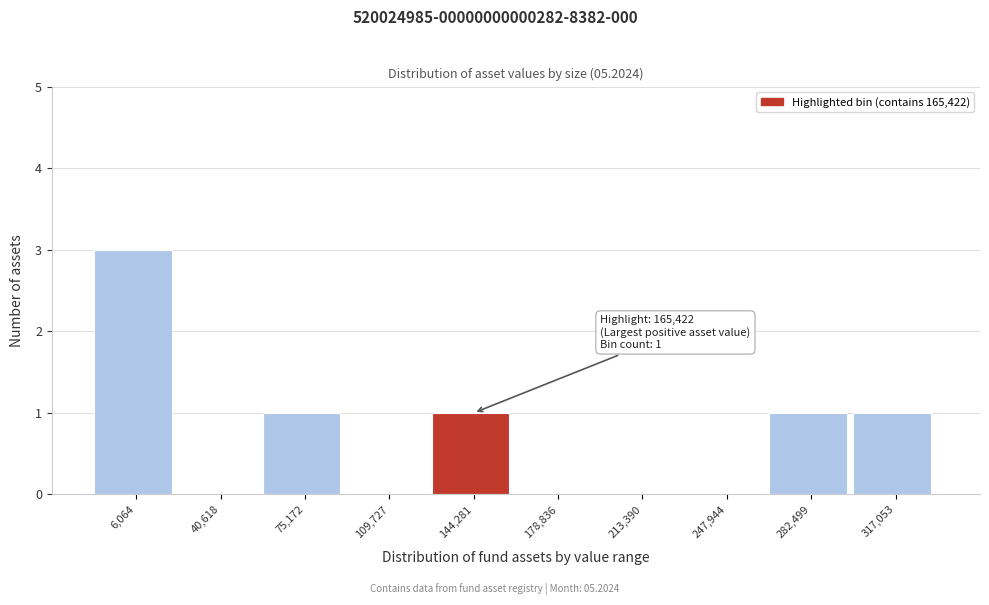

Reading left to right, extract all data points from this chart.

6,064=3	40,618=0	75,172=1	109,727=0	144,281=1	178,836=0	213,390=0	247,944=0	282,499=1	317,053=1